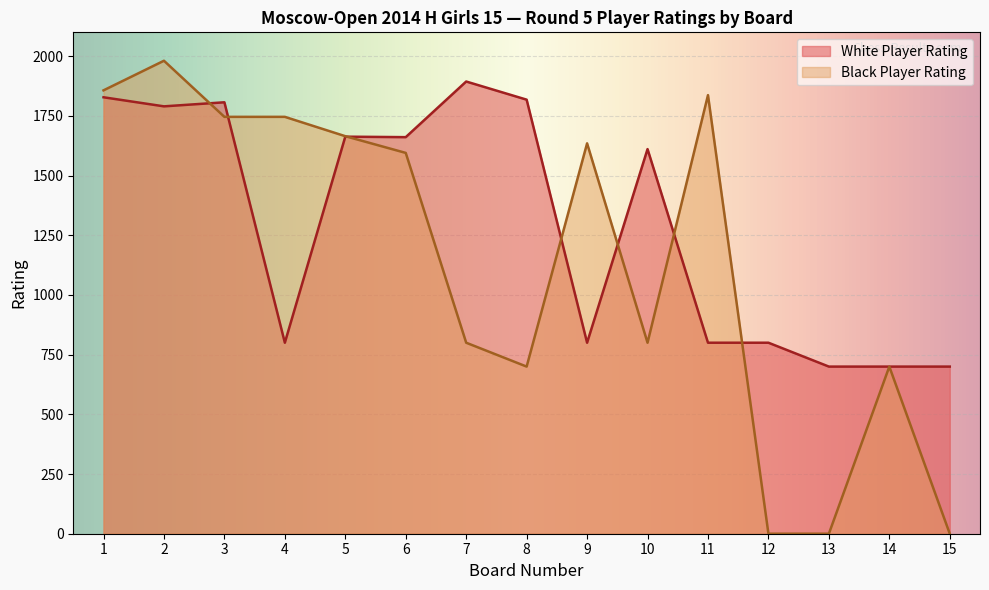

What value does the White Player Rating series have at 13, to the nearest 10?

700